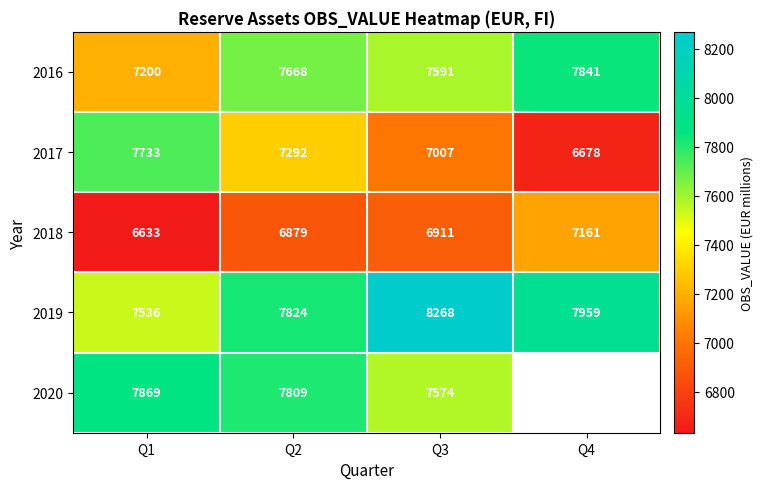

How many values in the 2019 series are below 7959?

2